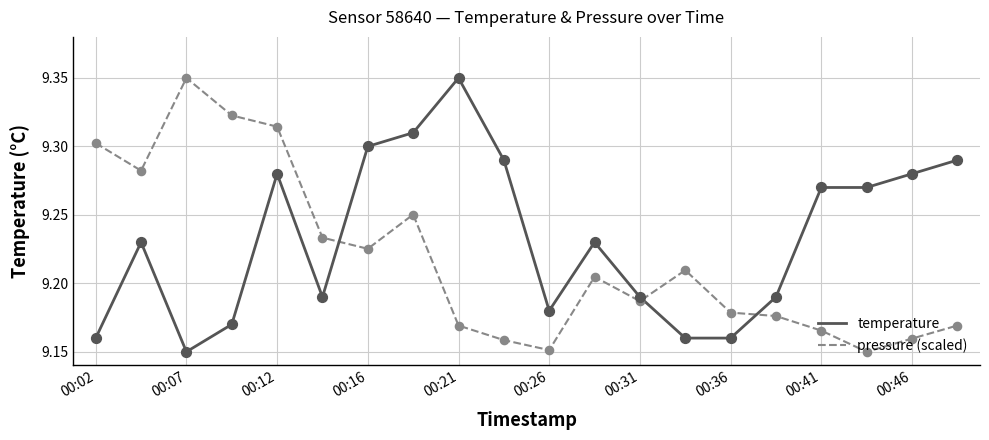

Which series has the largest total across all categories?

temperature